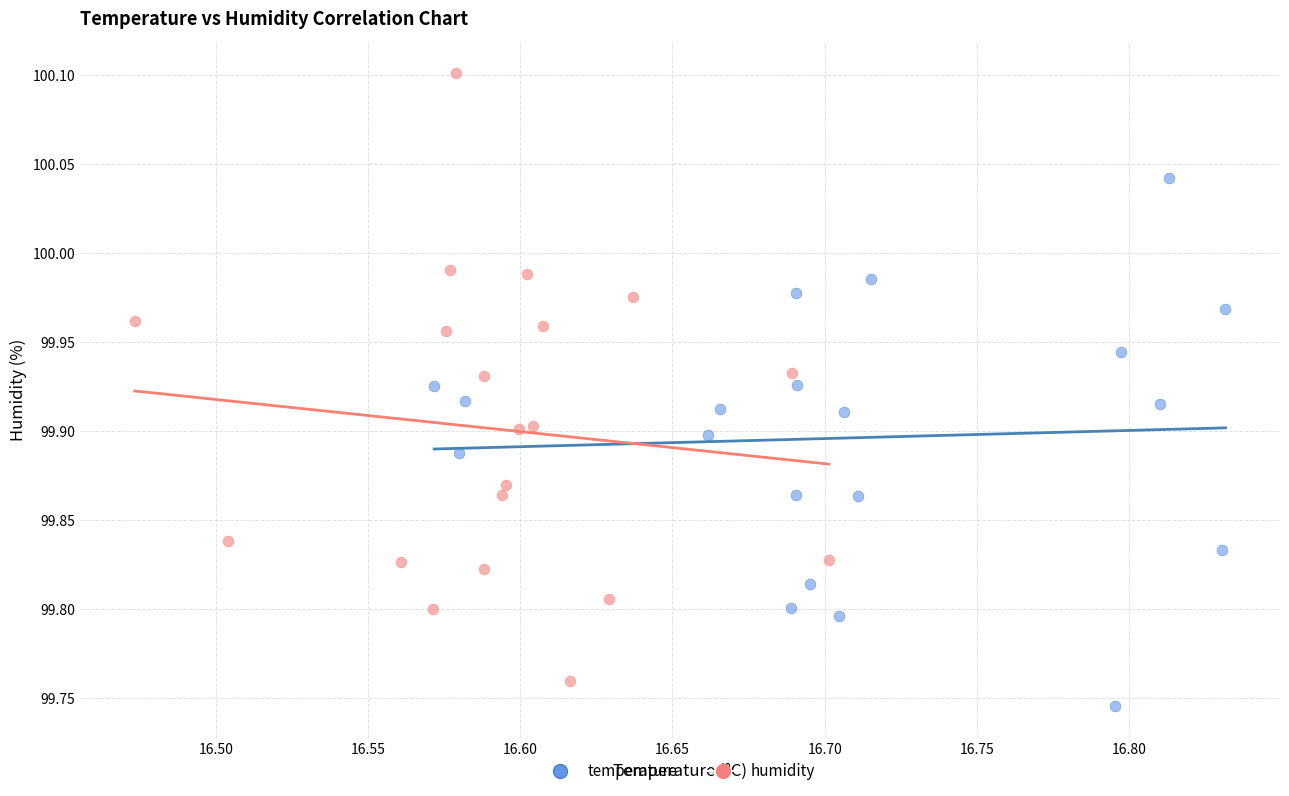

What are all the series names shown in the legend?

temperature, humidity